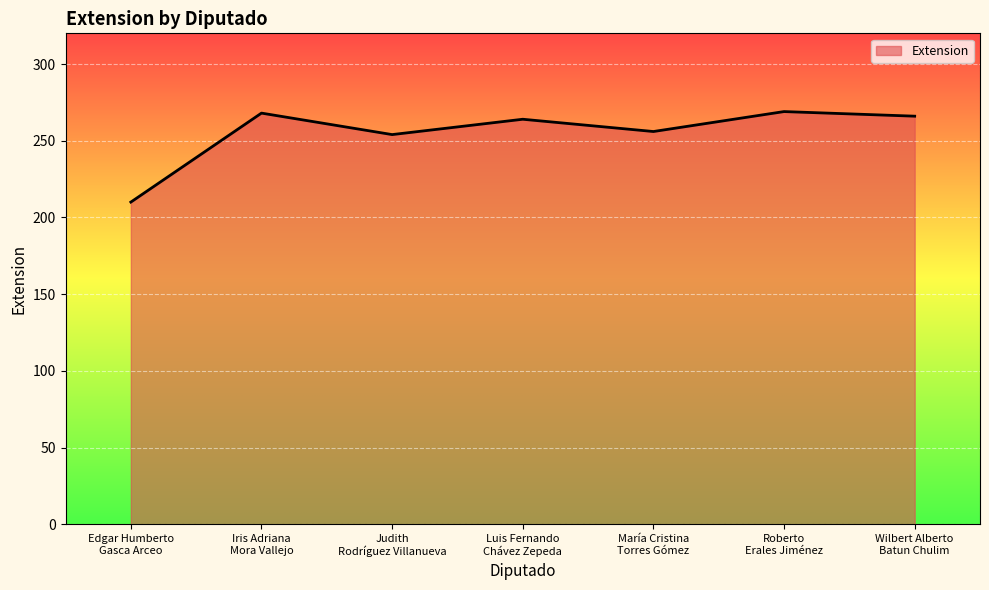

What is the maximum value shown in the chart?

269